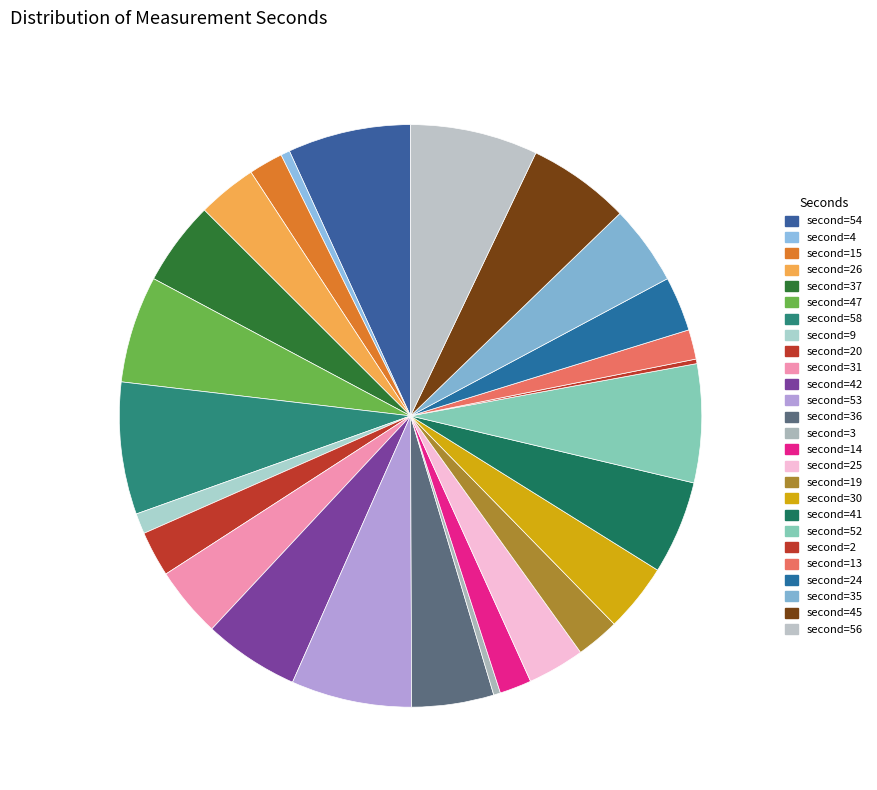

Is there a majority slice in this chart?

No